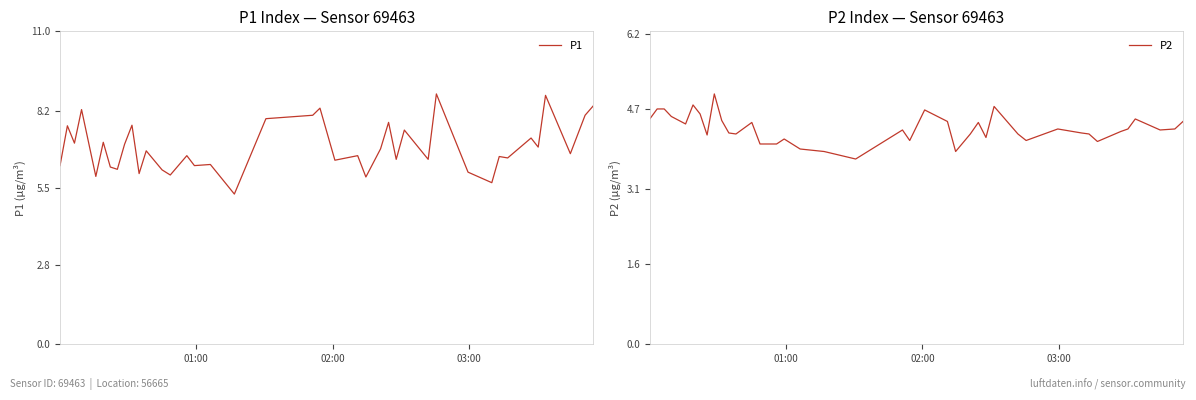

At how many categories does at least one series exceed 7?

16